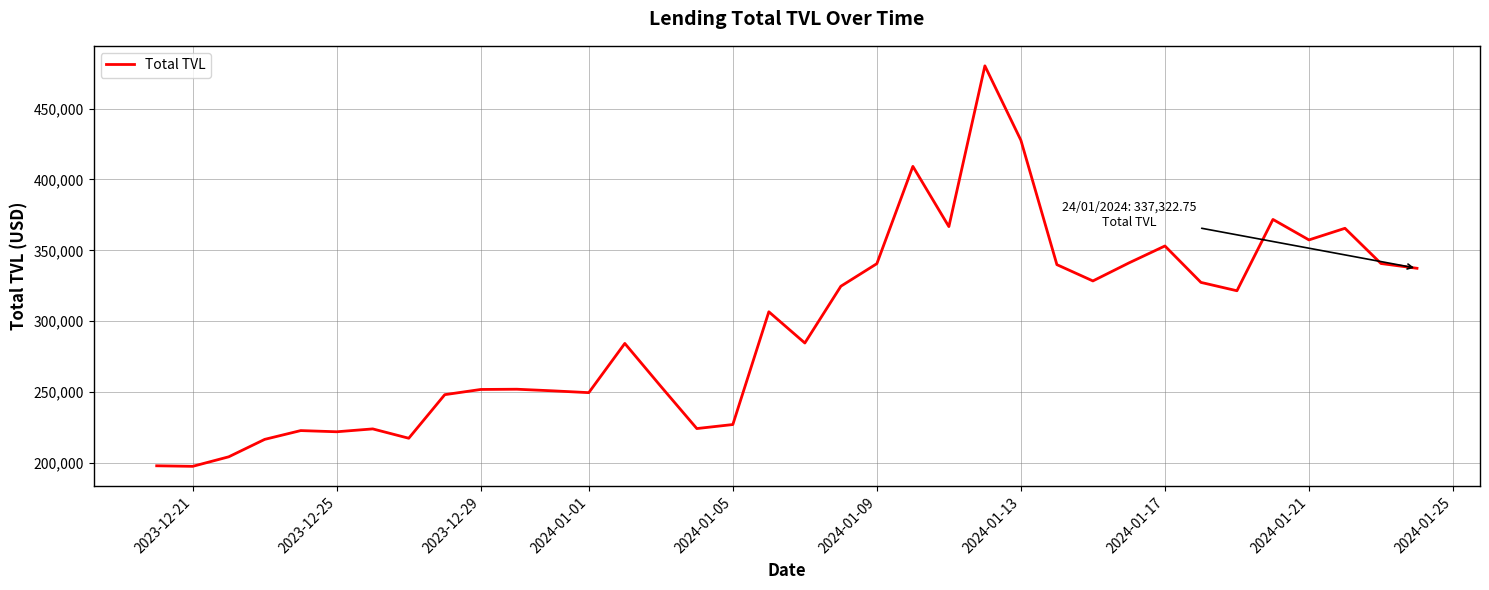

How many categories are shown in the chart?

36